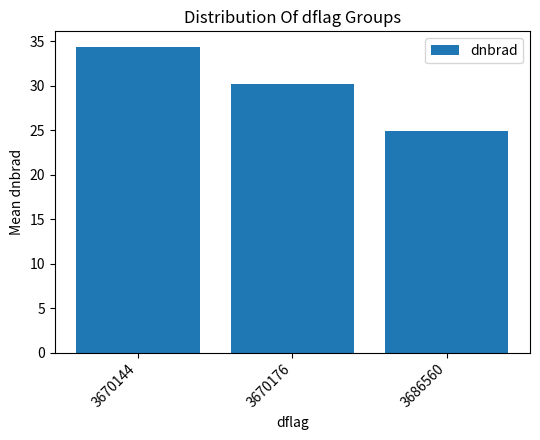

What is the maximum value shown in the chart?

34.4